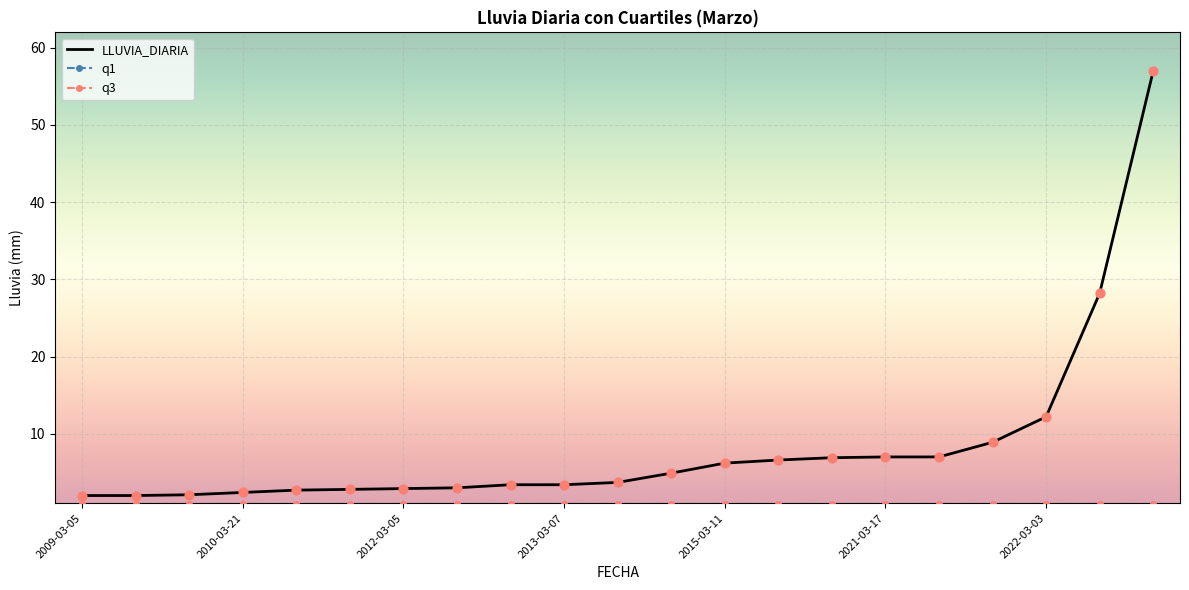

At how many categories does at least one series exceed 32?

1